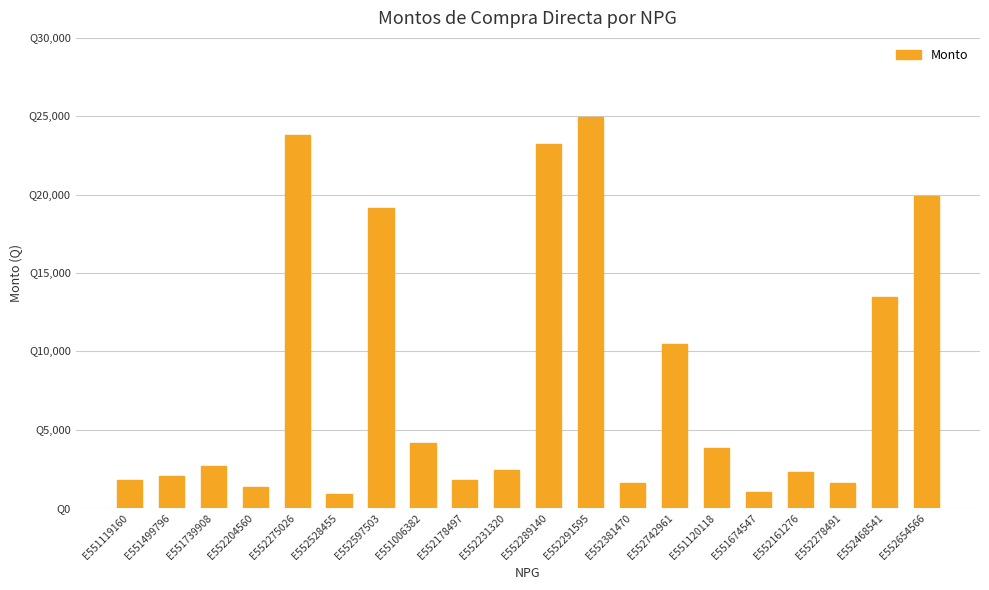

Approximately how many times larger is the value at E552654566 compared to E552742961?

1.9